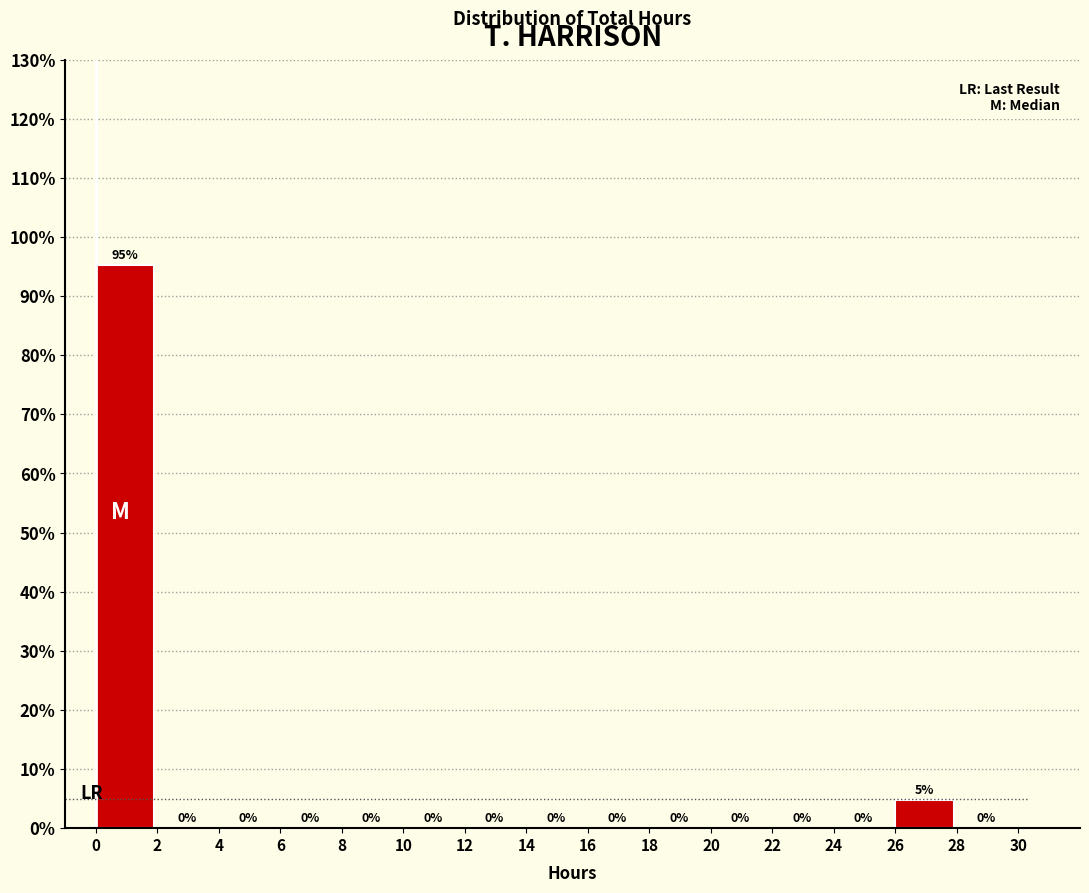

Over which range of the x-axis is the bar tallest?

0 to 2